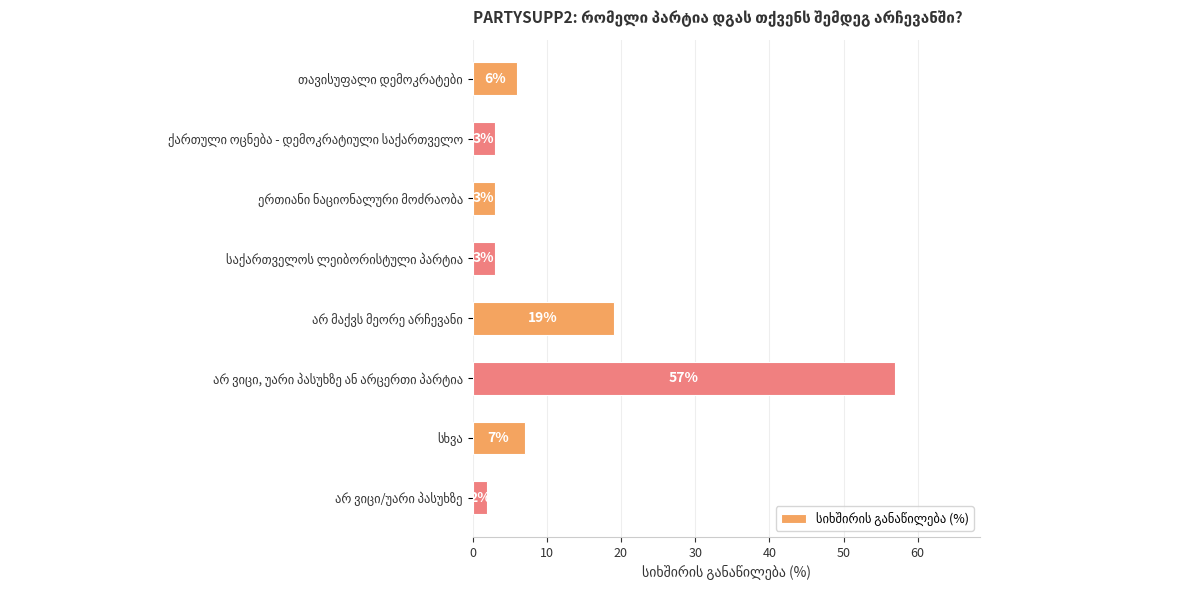

Count the number of data series in this chart.

1